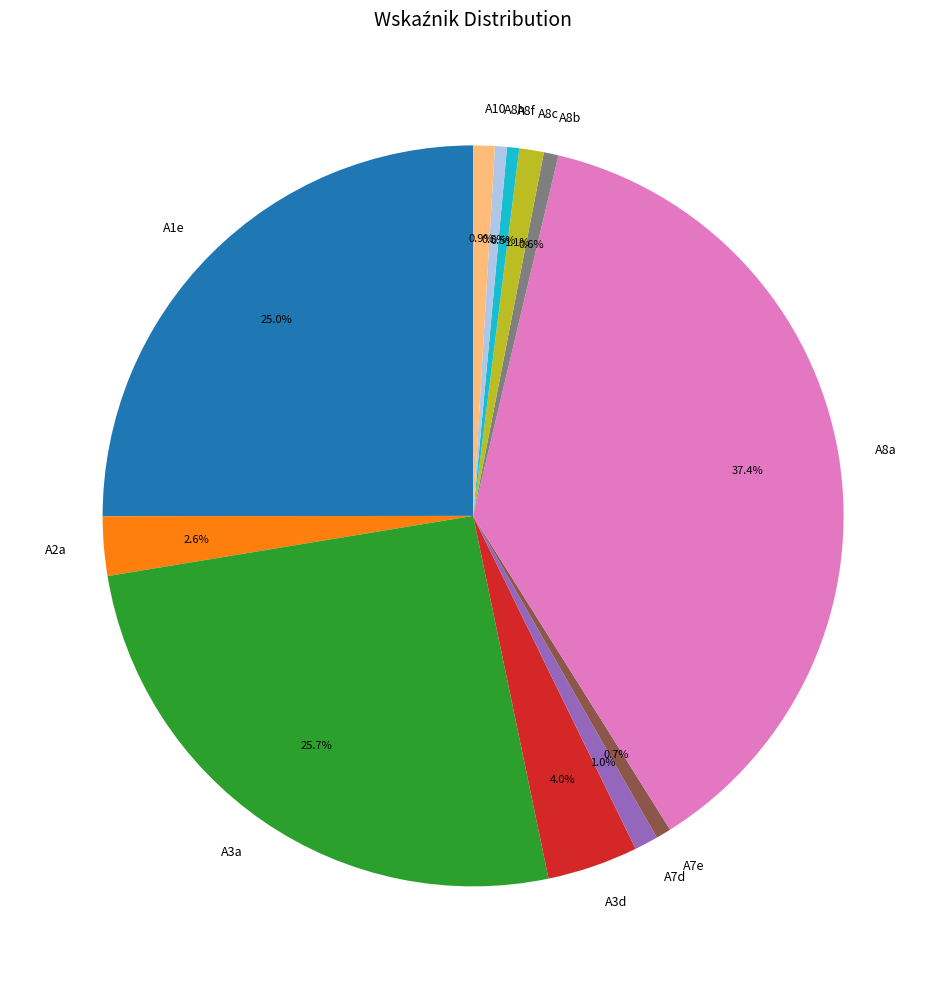

Which has a higher value, A7e or A3d?

A3d